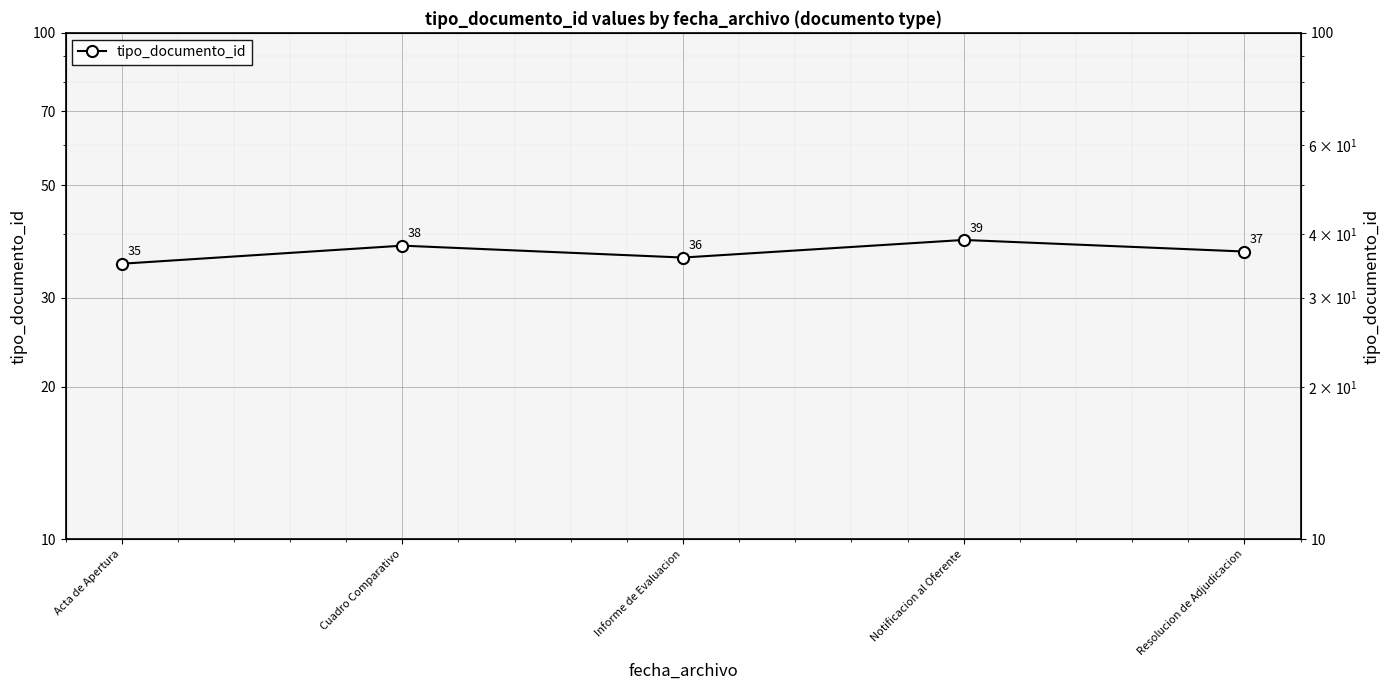

What is the label of the 3rd point from the left?

Informe de Evaluacion